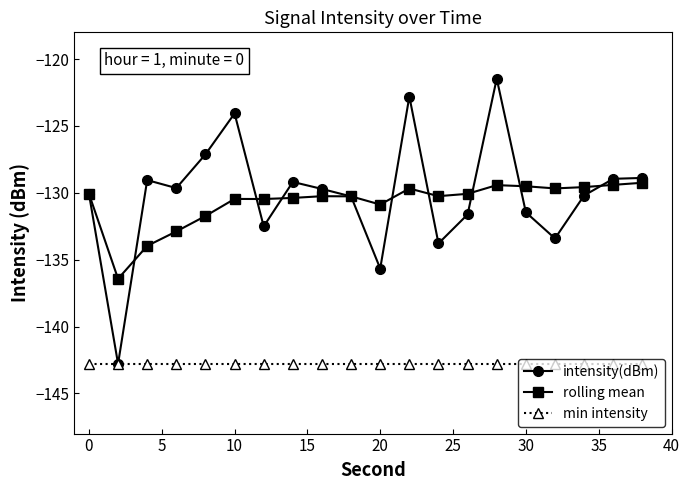

True or false: rolling mean has more than 0 points higher than both neighbors.

True